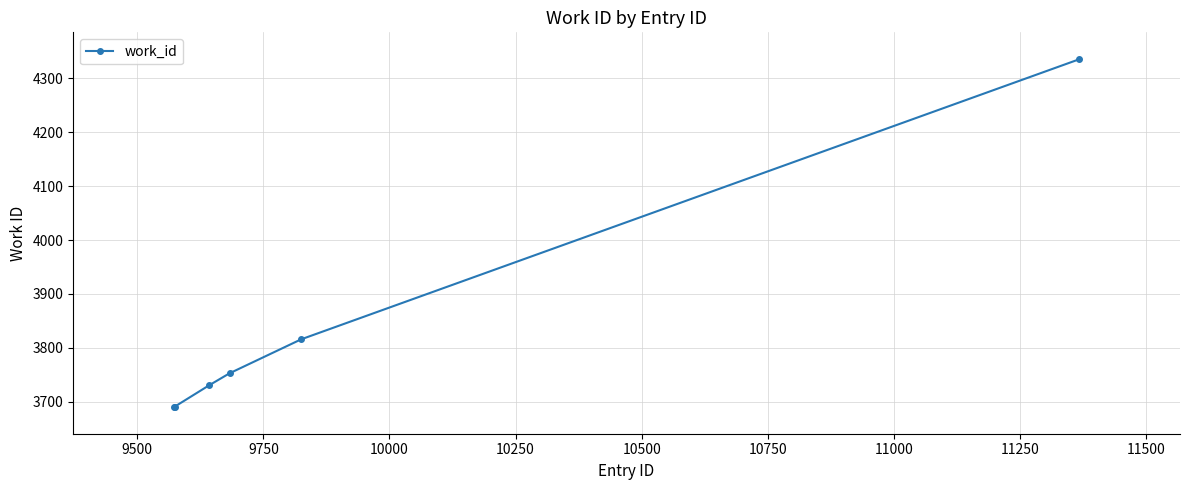

What is the difference between the maximum and minimum values?

644